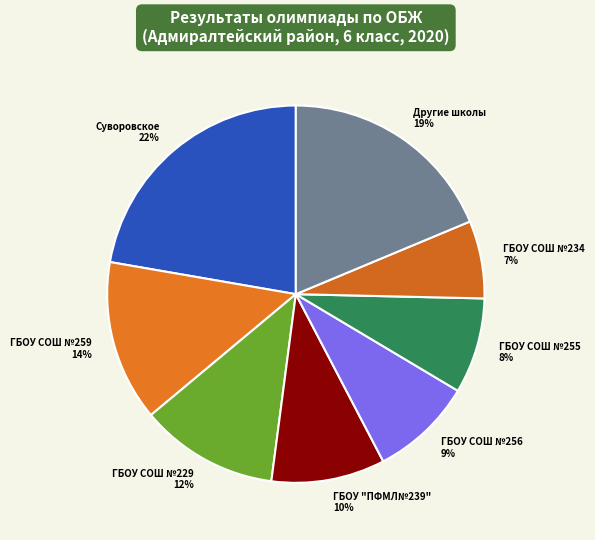

How many segments does this pie chart have?

8